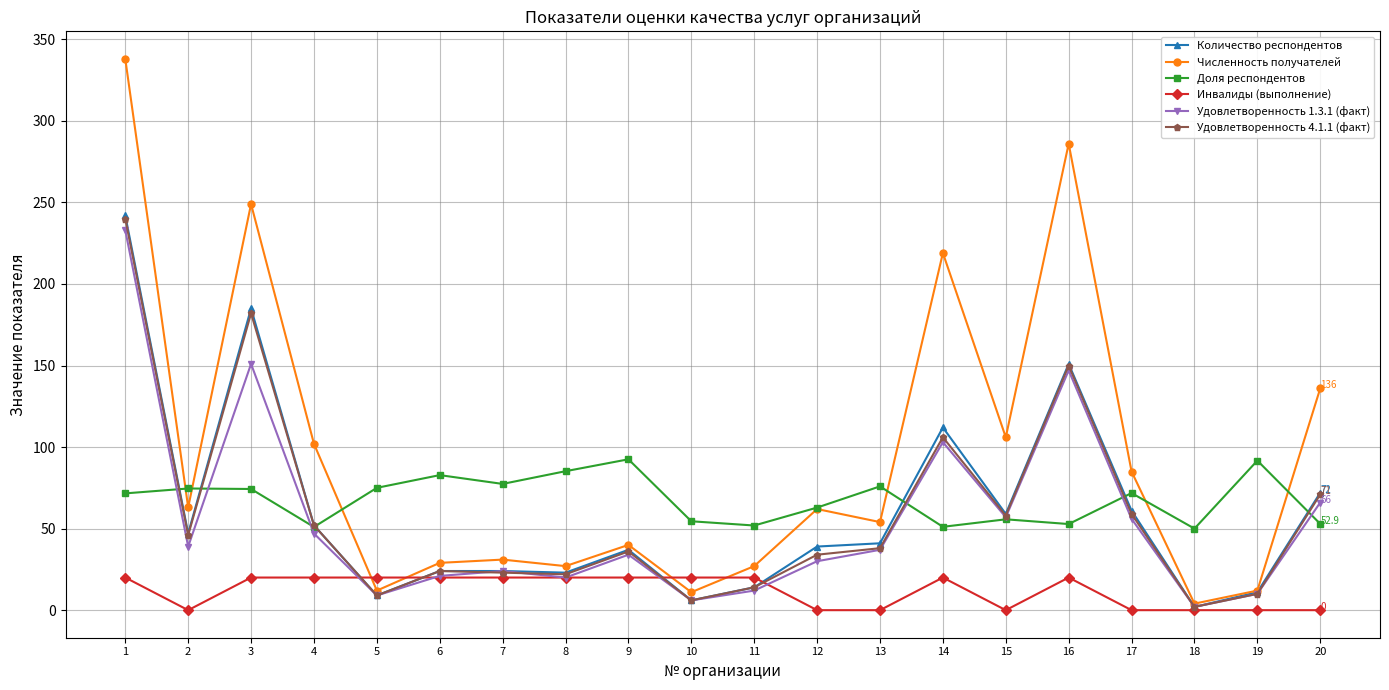

Which series has the largest total across all categories?

Численность получателей